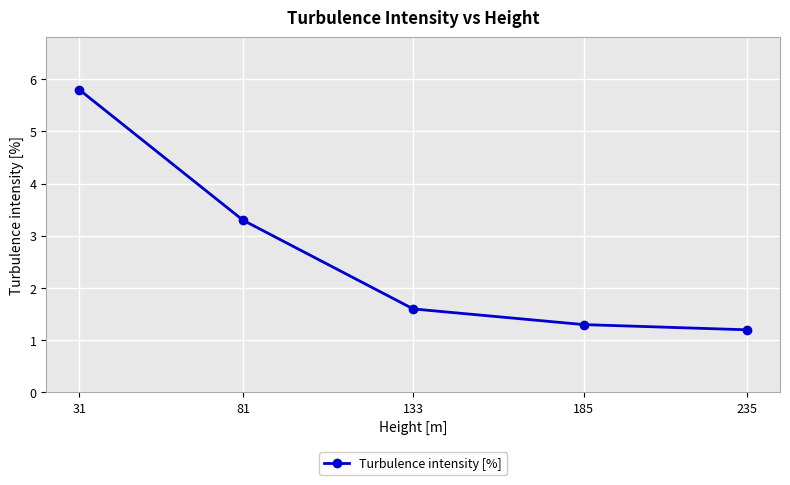

Rank the categories by value from lowest to highest.

235, 185, 133, 81, 31